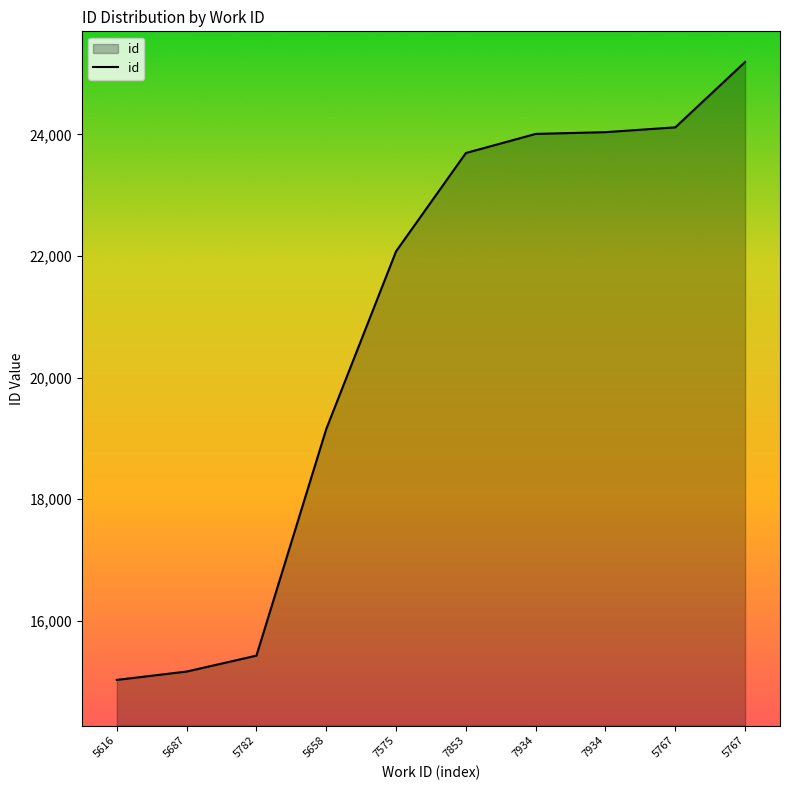

Reading left to right, what are all the values shown in this chart?

15029	15166	15428	19154	22076	23693	24007	24036	24115	25190